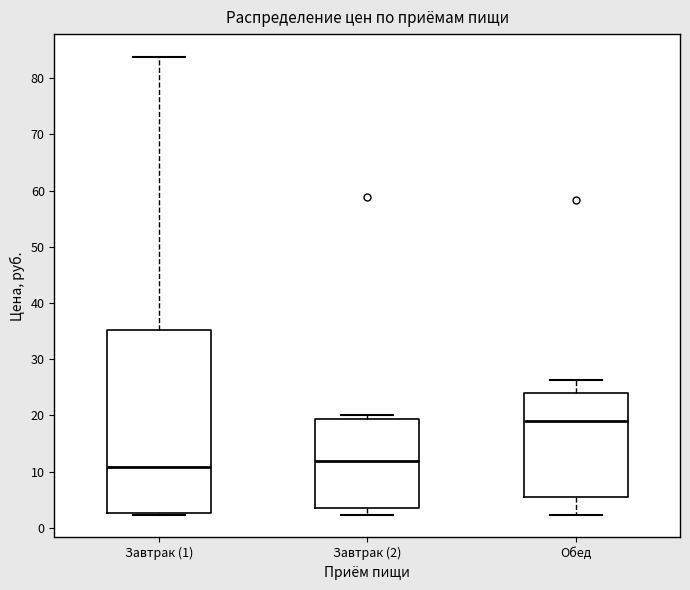

Where is the upper edge of the box for Обед on the y-axis? The values are not printed on the chart, so give them approximately, as read against the axis.

24